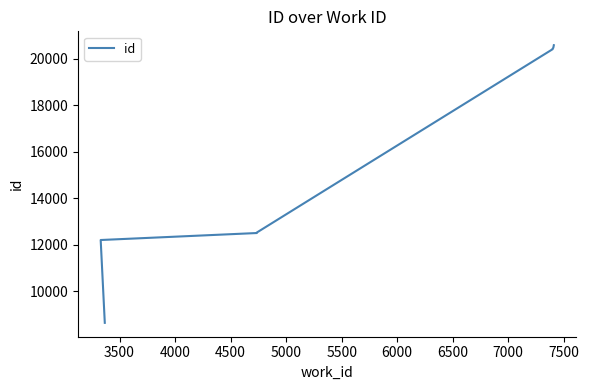

What is the difference between the second highest and minimum values?

11836